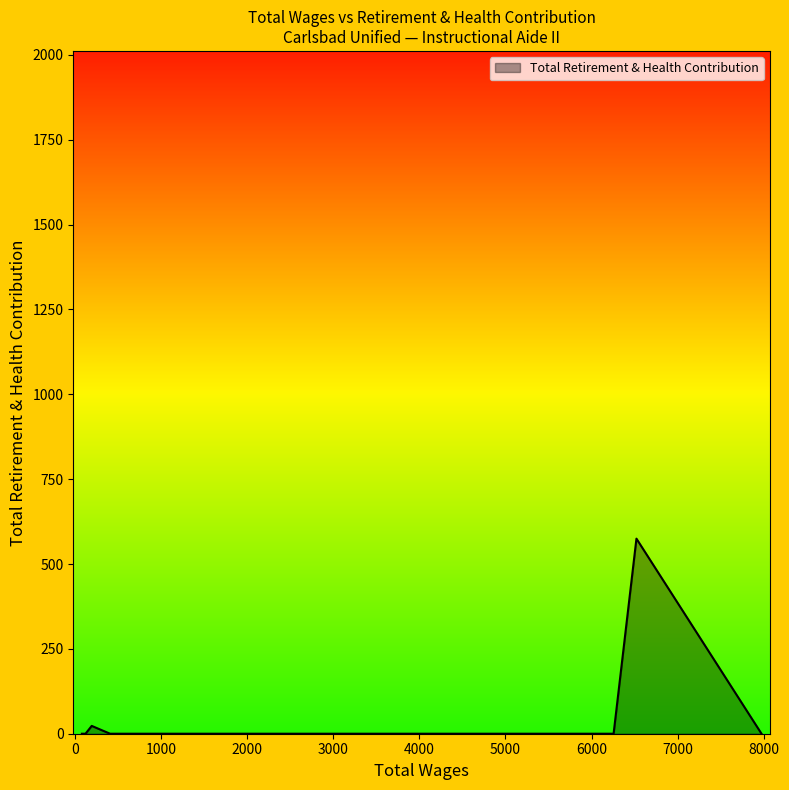

What is the difference between the maximum and minimum values?

574.7